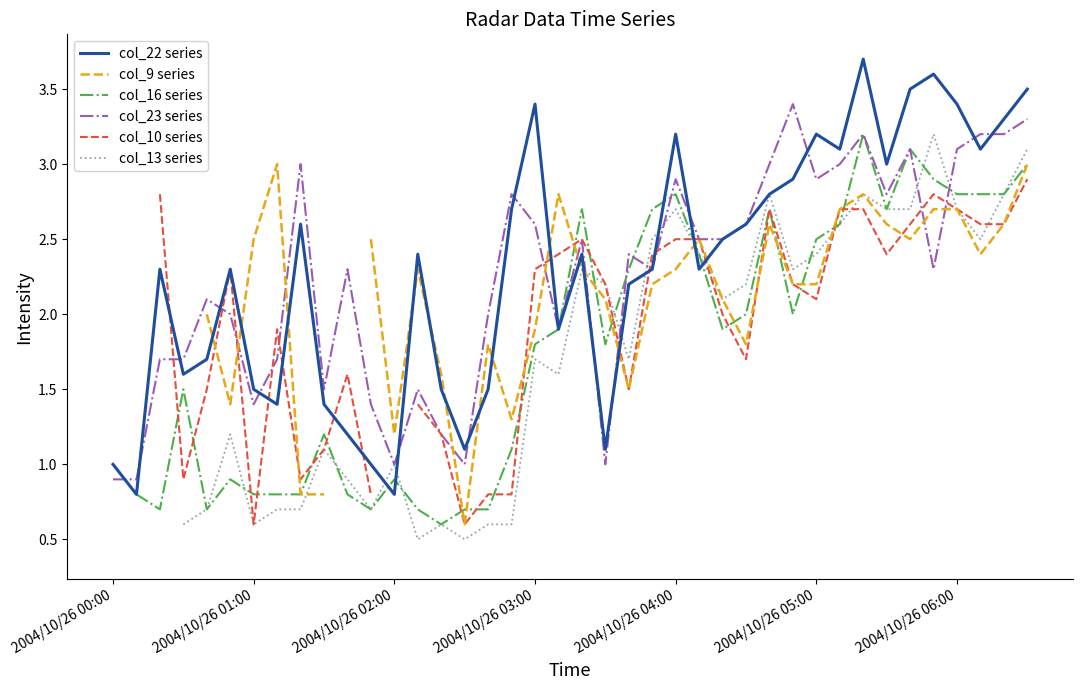

Does the chart have visible grid lines?

No